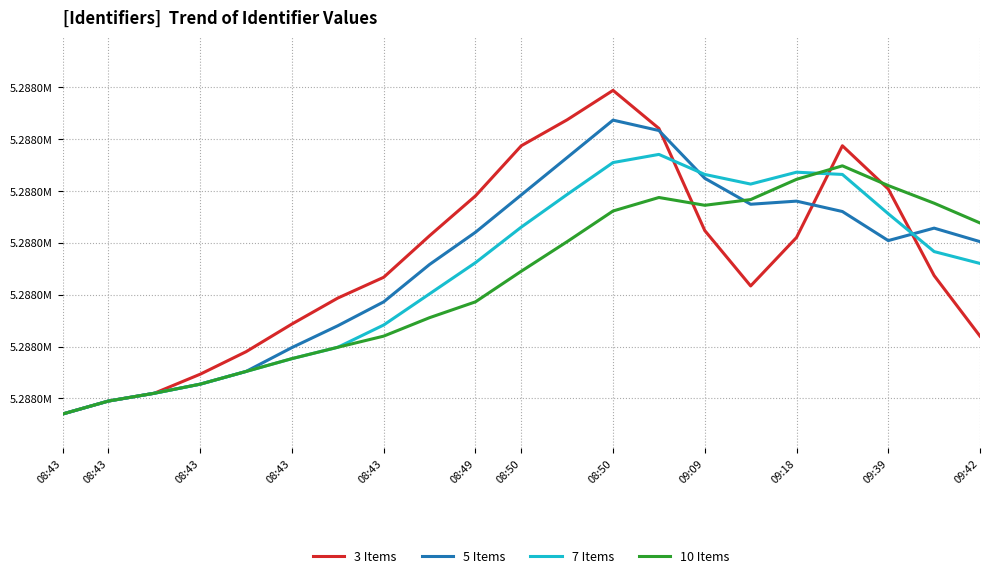

How many intersections are there between 3 Items and 5 Items?

3